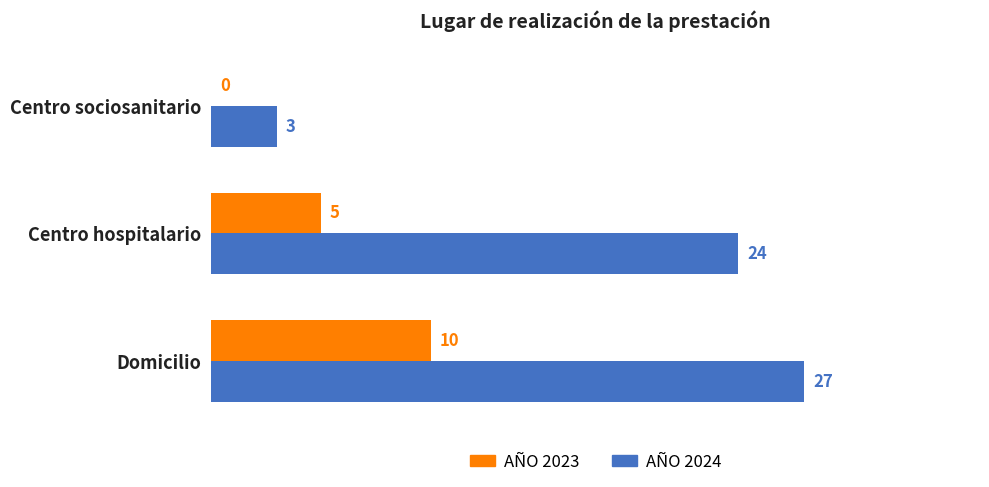

Which category has the highest value across all series?

Domicilio